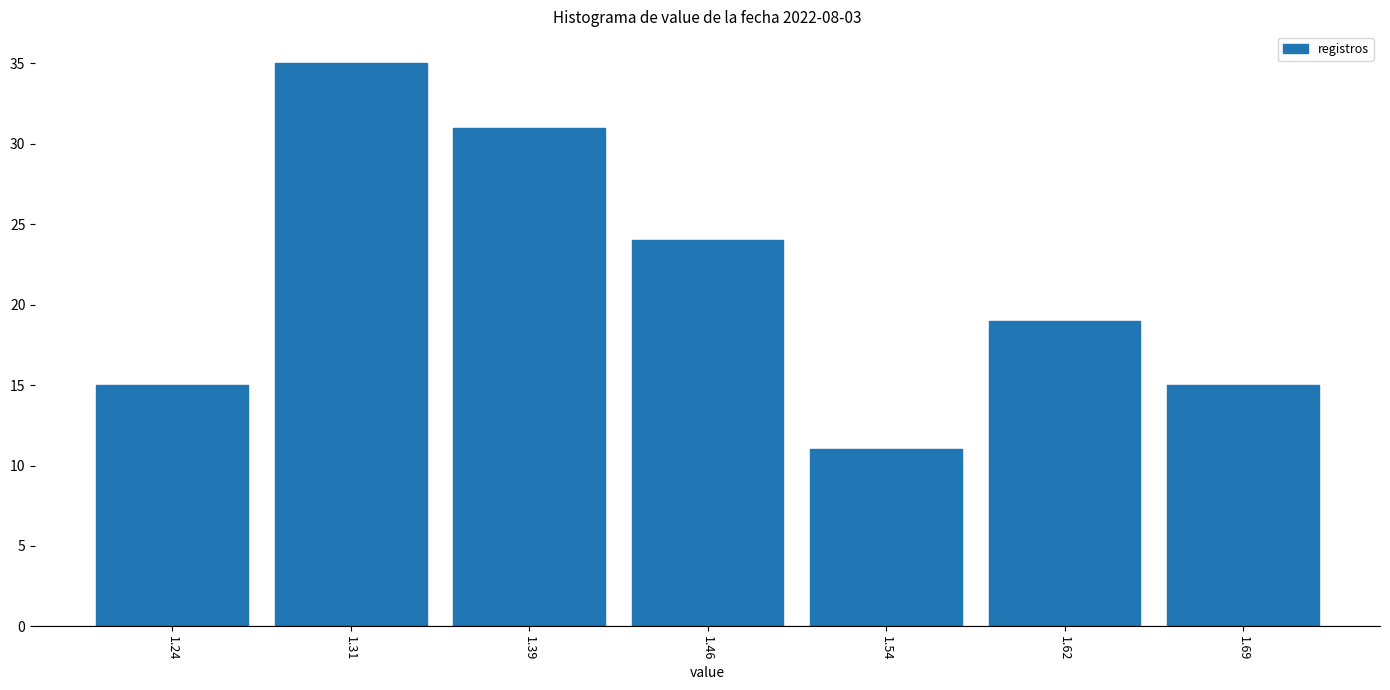

Over which range of the x-axis is the bar tallest?

1.28 to 1.35